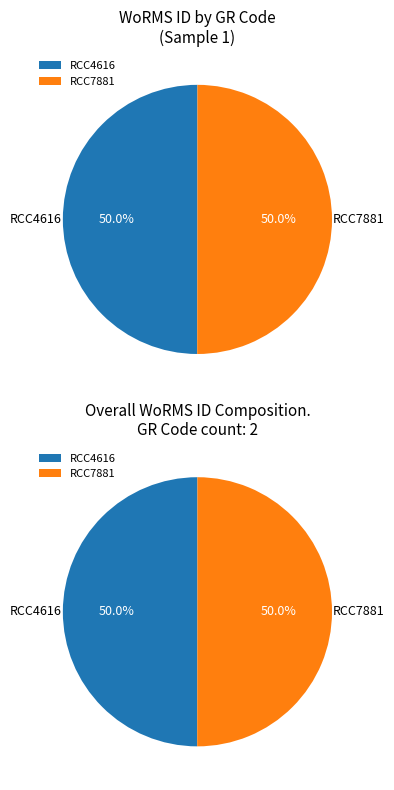

Is the sum of RCC4616 and RCC7881 greater than half?

Yes